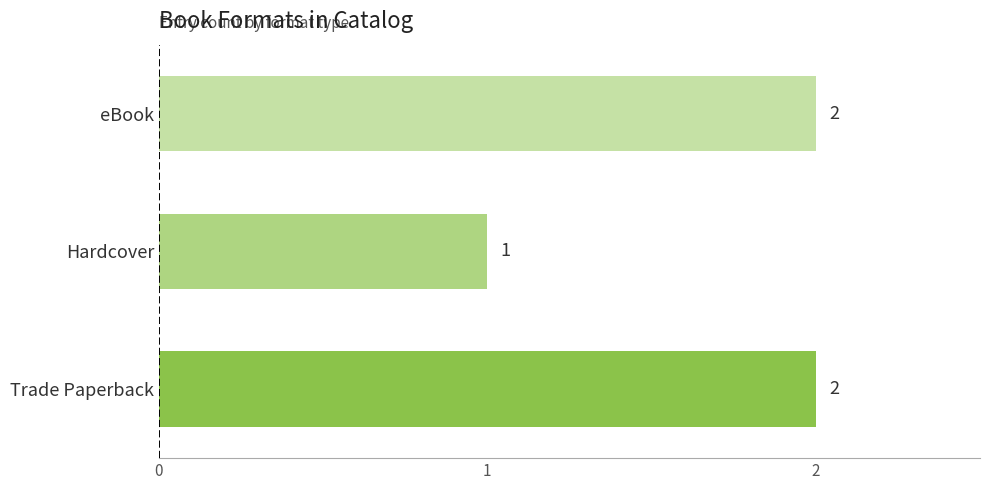

What is the difference between the maximum and minimum values?

1